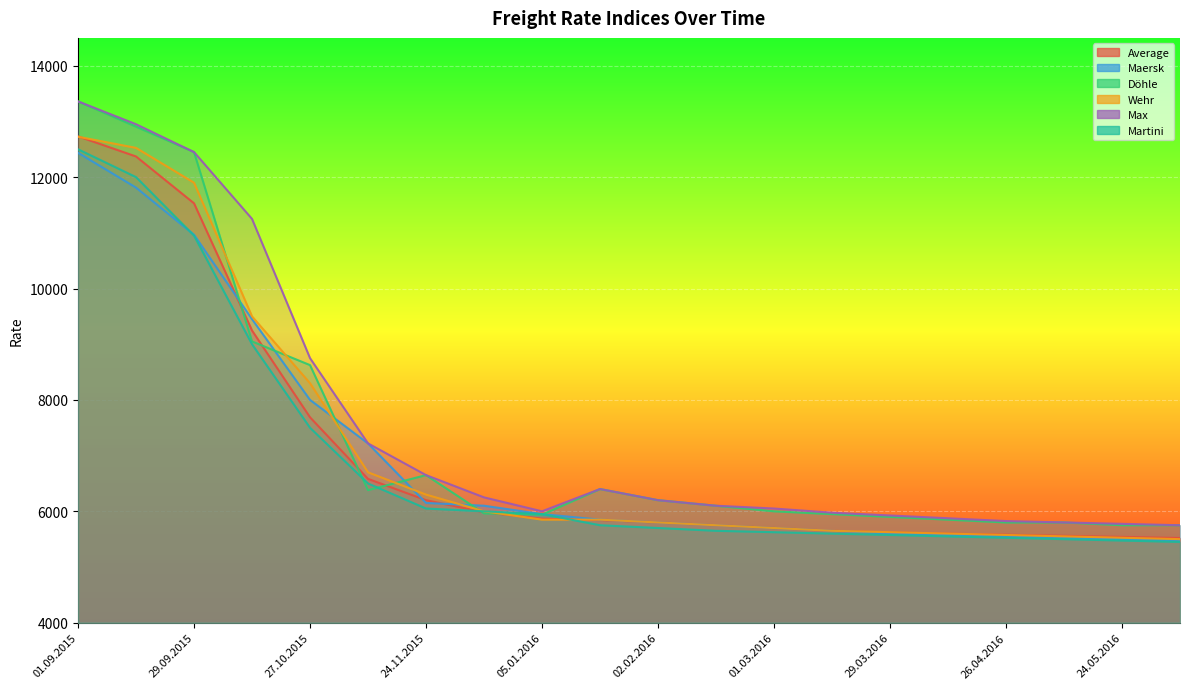

True or false: Wehr and Martini cross at least once.

True